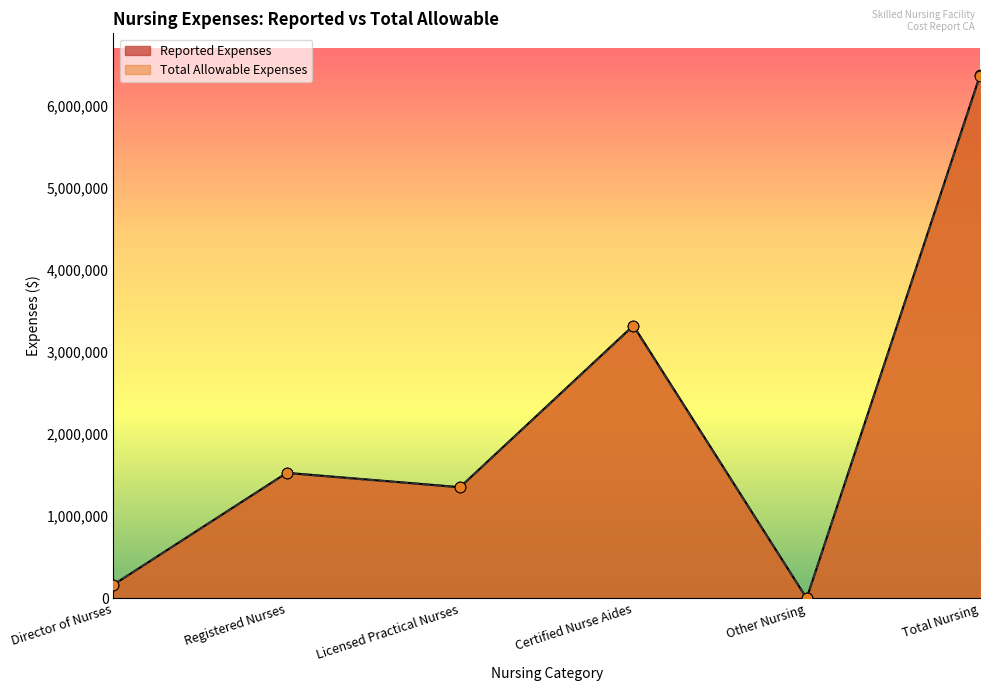

Which series contains the lowest Y value?

Reported Expenses